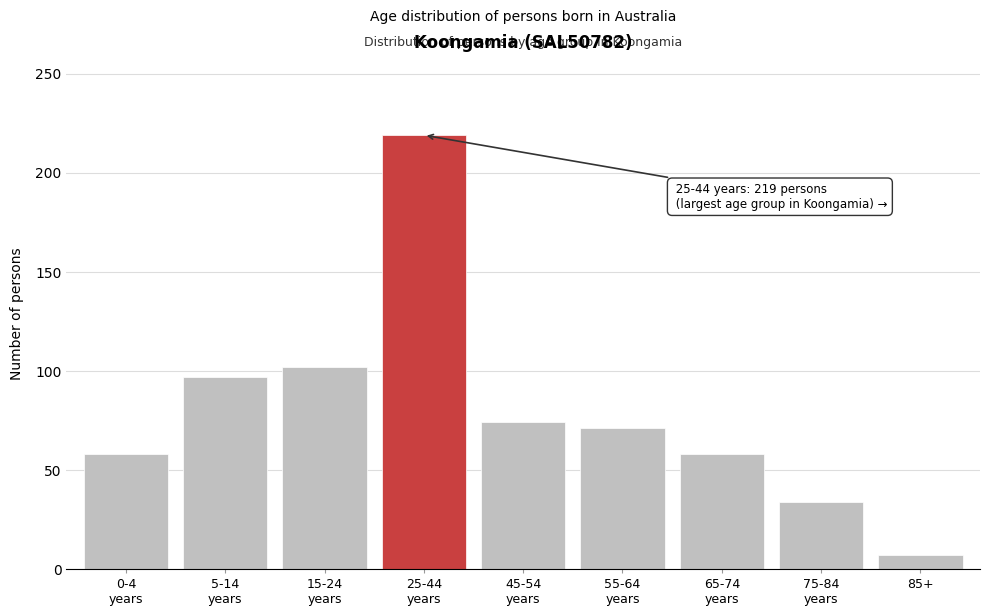

Reading right to left, what are all the values shown in this chart?

7	34	58	71	74	219	102	97	58